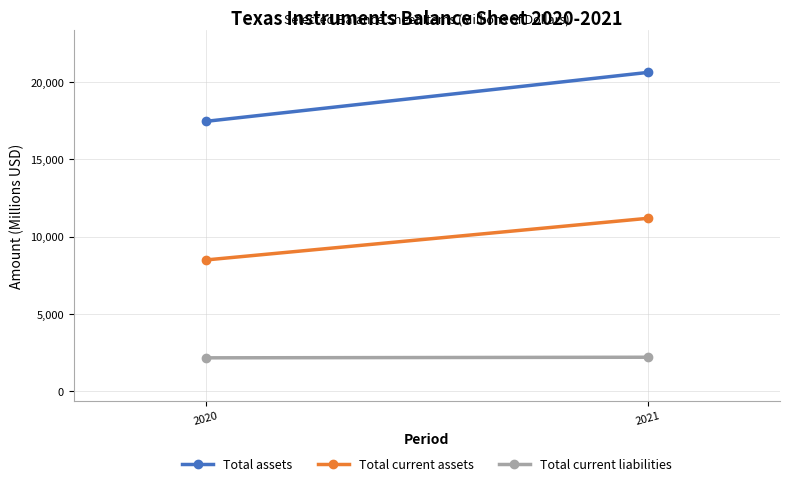

What is the difference between the highest and lowest values at 2020?

15282